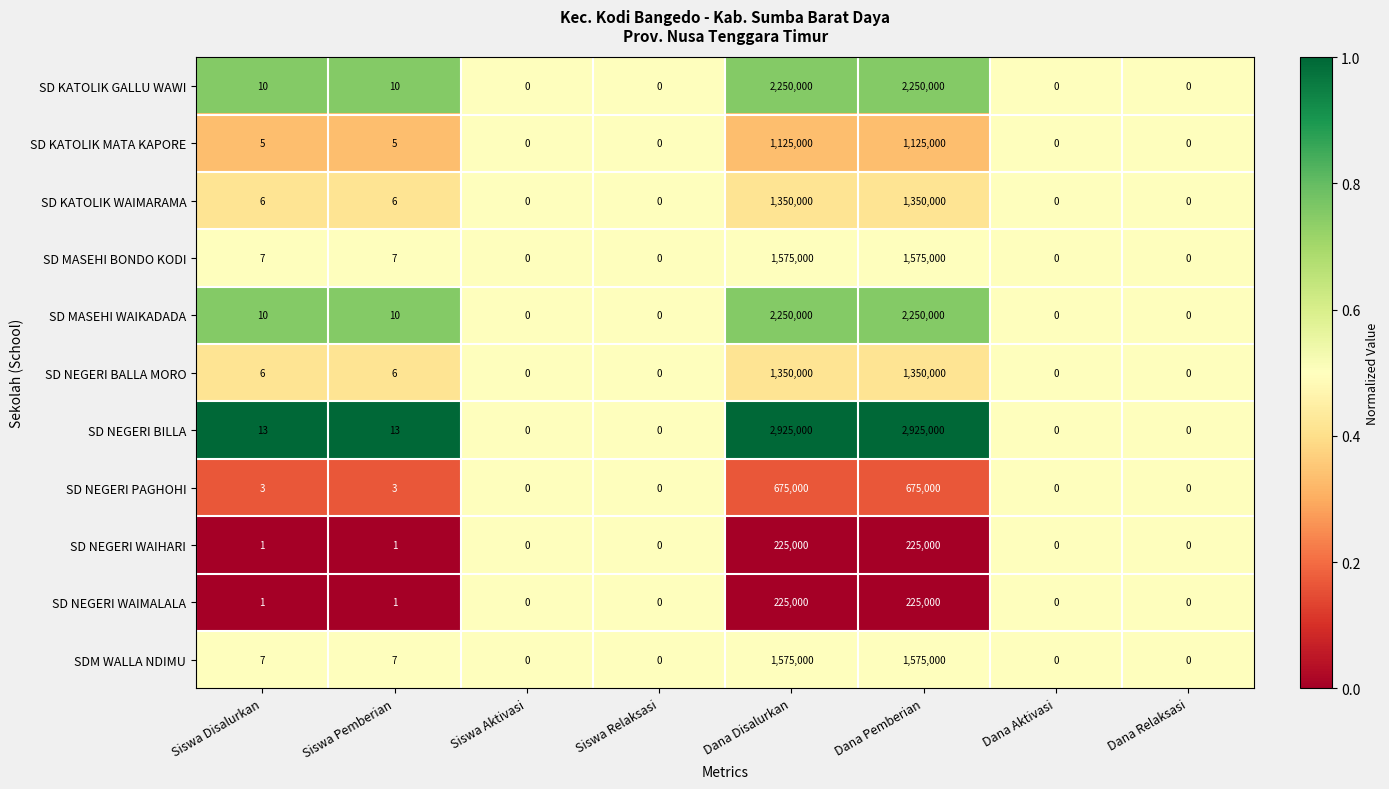

What is the greatest value displayed?

2925000